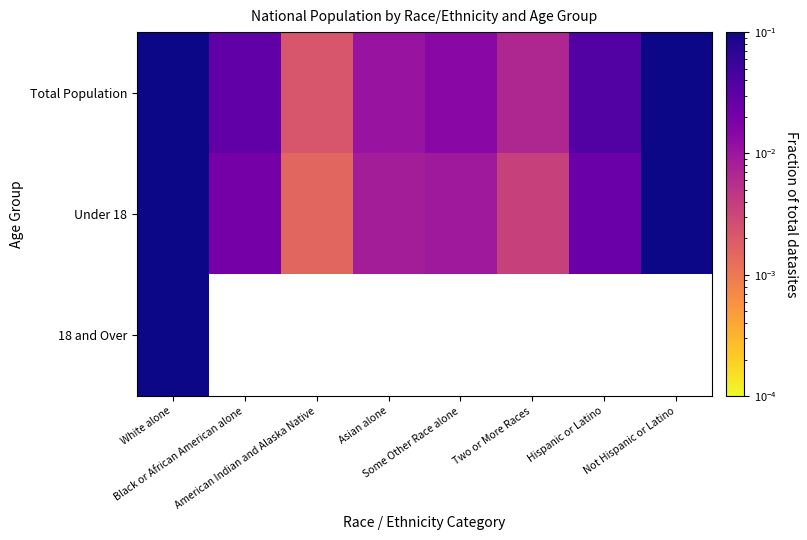

How many series are shown in this chart?

3